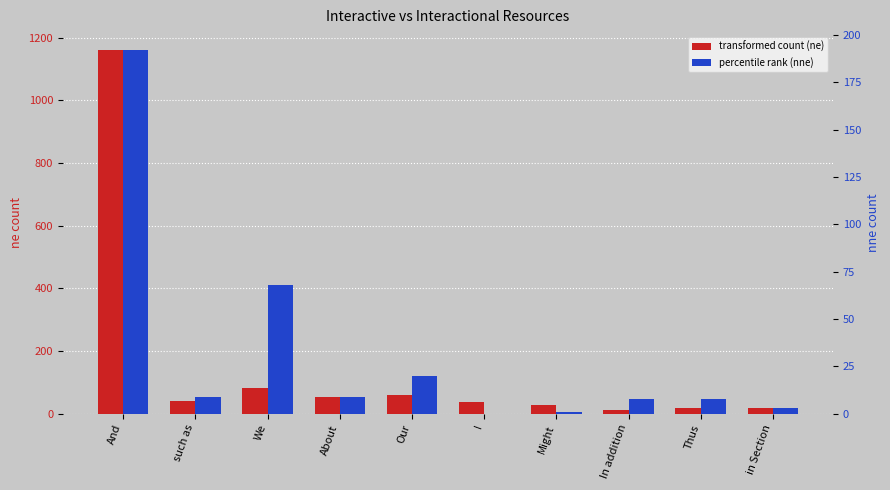

Which category has the highest value in the ne series?

And